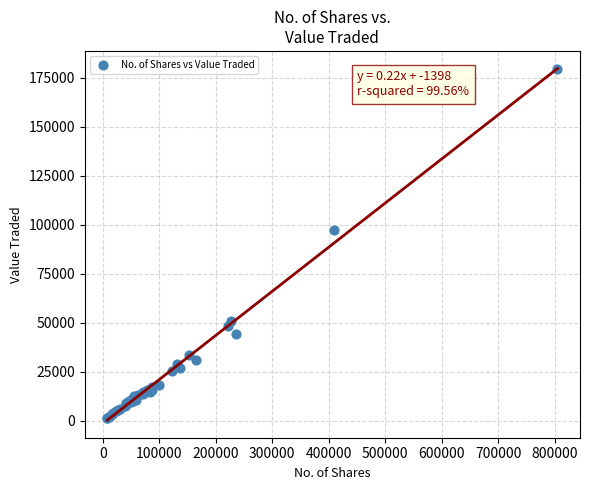

What Y value in the scatter plot is closest to 90556?

97331